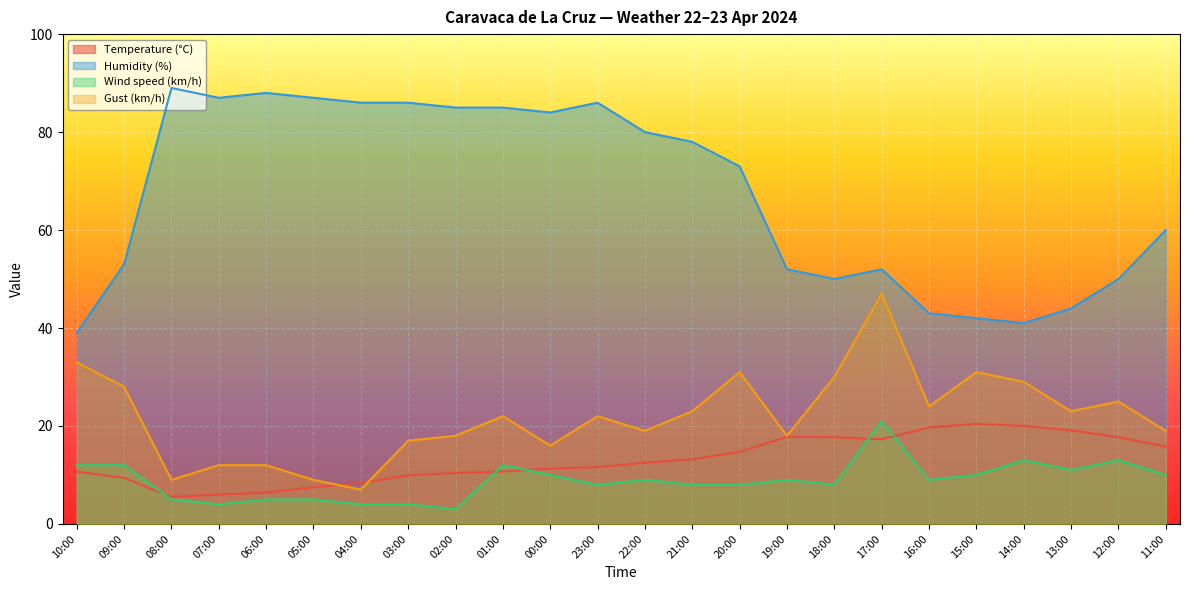

Rank the series by their maximum value, from lowest to highest.

Temperature (°C), Wind speed (km/h), Gust (km/h), Humidity (%)